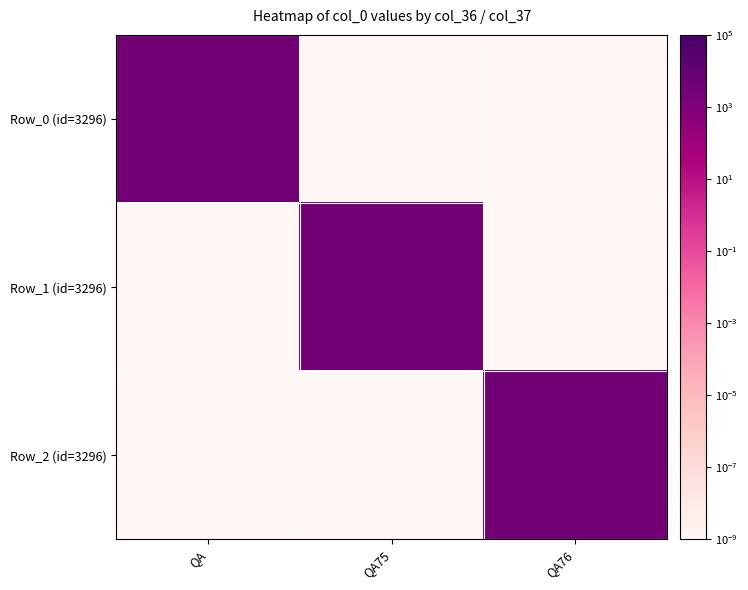

Reading left to right, list all the values displayed in this chart.

Row_0 (id=3296): QA=3296.0	QA75=0.0	QA76=0.0
Row_1 (id=3296): QA=0.0	QA75=3296.0	QA76=0.0
Row_2 (id=3296): QA=0.0	QA75=0.0	QA76=3296.0